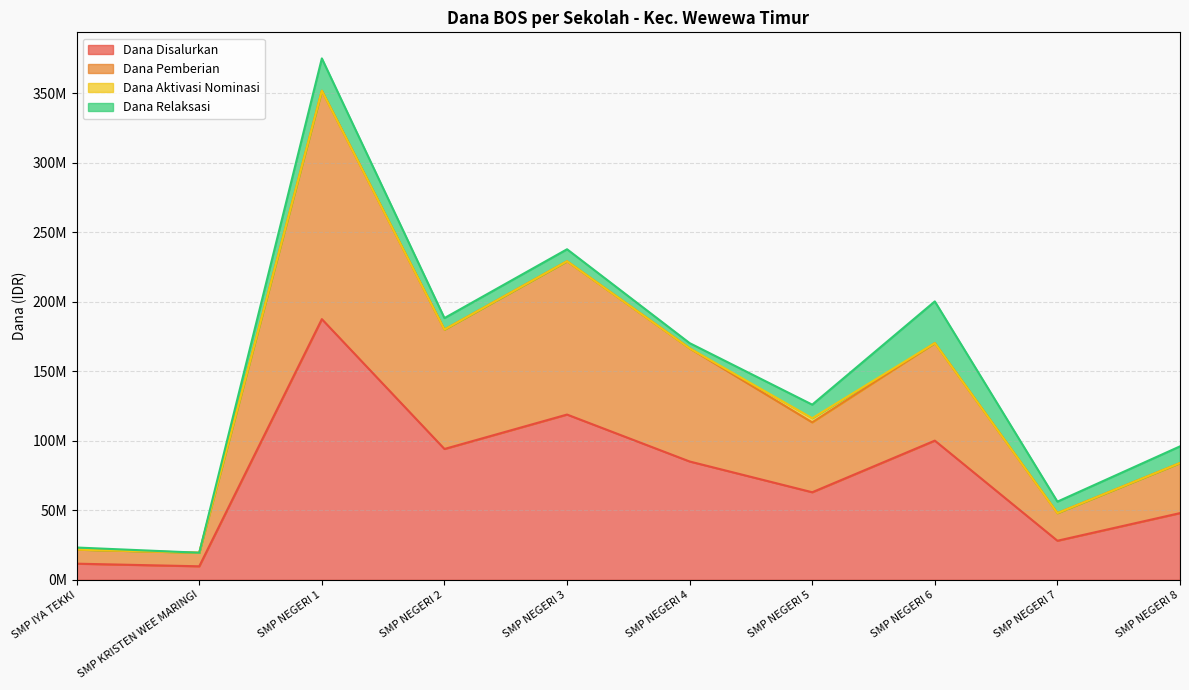

Is the value of Dana Disalurkan at SMP NEGERI 3 greater than the value of Dana Pemberian at SMP NEGERI 1?

No